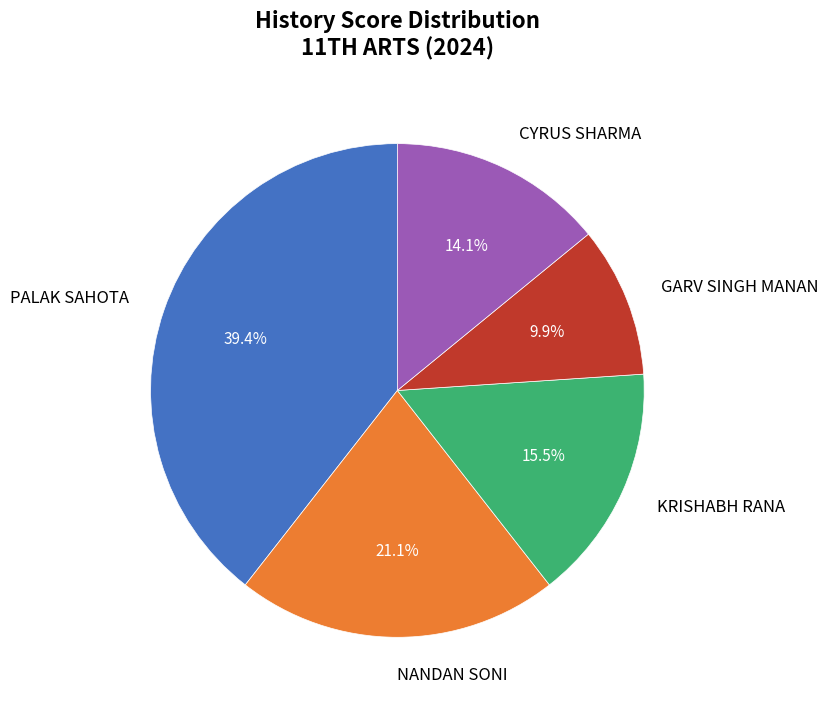

To the nearest percent, what is the average slice percentage?

20%